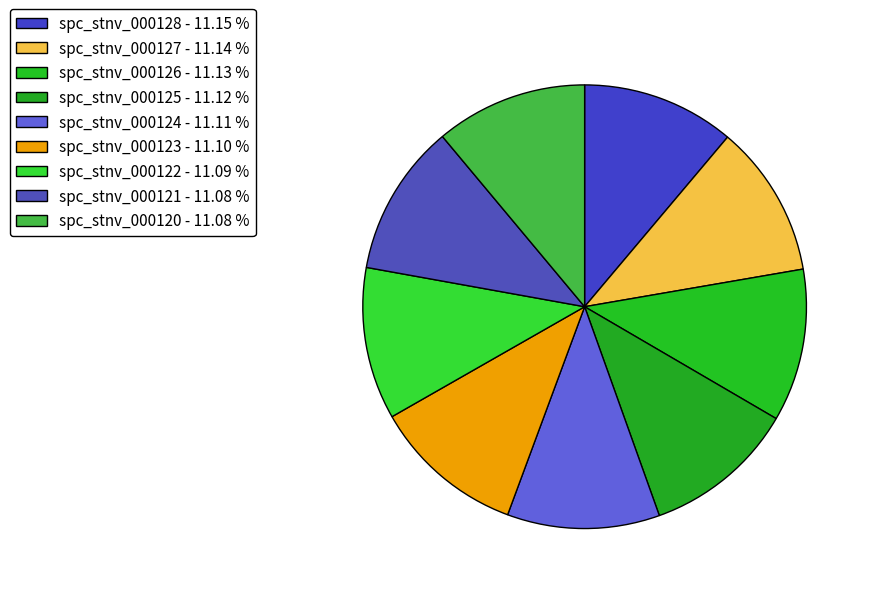

Count the number of slices in the pie.

9